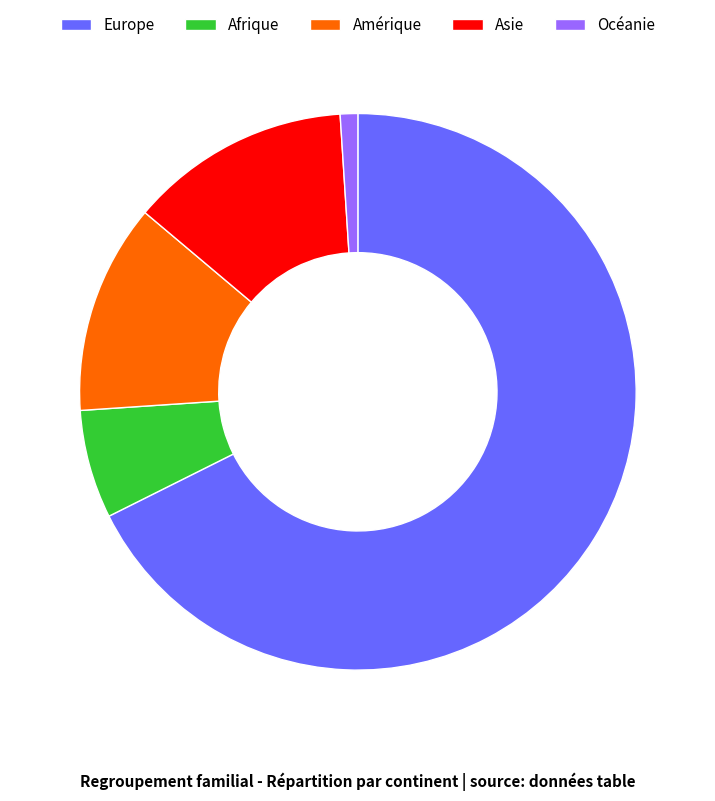

What is the largest slice in the pie chart?

Europe